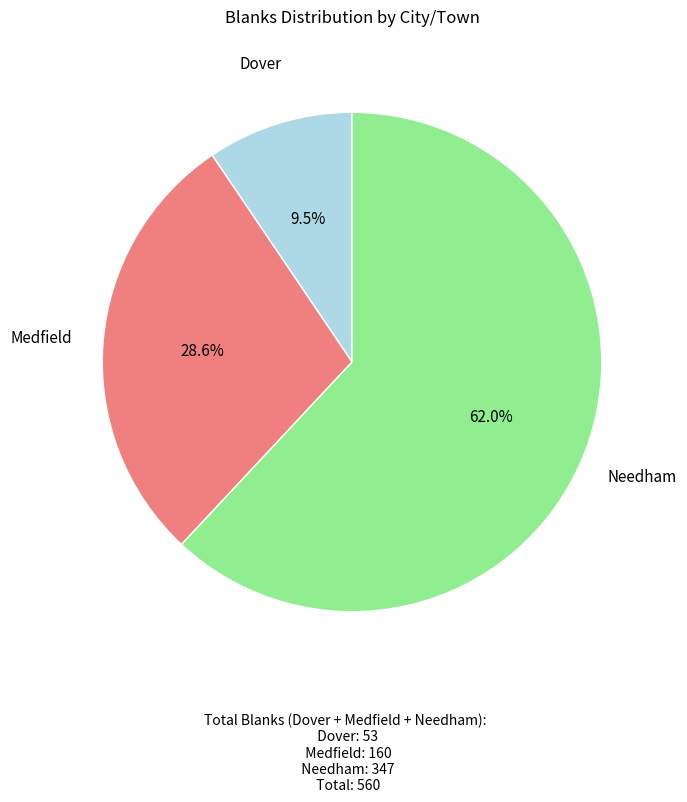

To the nearest percent, what percentage of the pie is Medfield?

29%